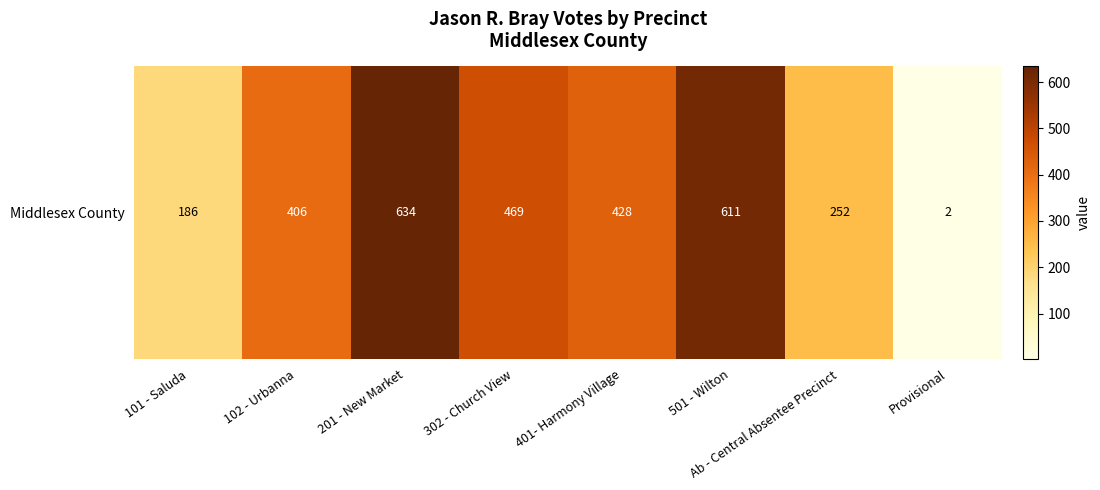

Reading right to left, transcribe all the data shown in this chart.

Provisional=2	Ab - Central Absentee Precinct=252	501 - Wilton=611	401- Harmony Village=428	302 - Church View=469	201 - New Market=634	102 - Urbanna=406	101 - Saluda=186